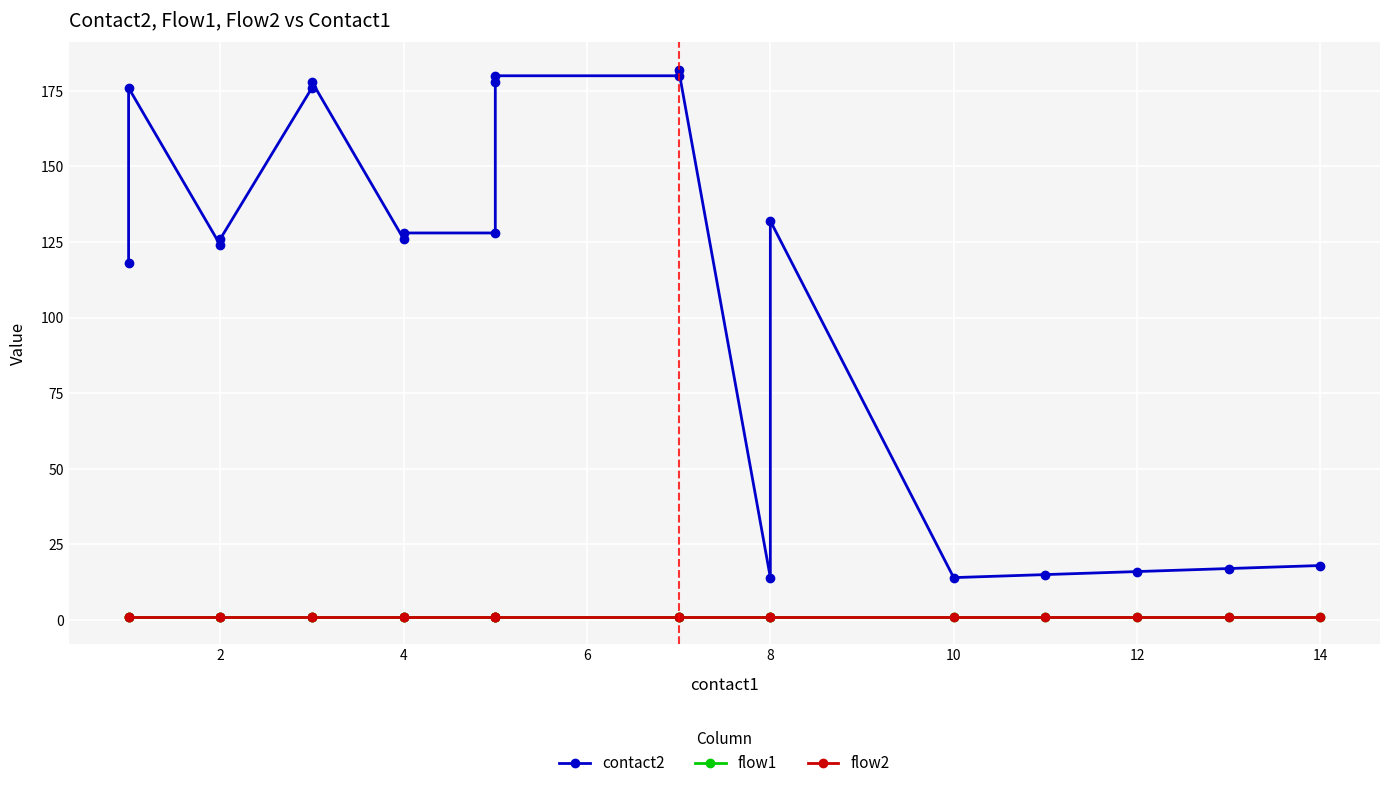

The flow2 series shows 2 at 8. True or false?

False